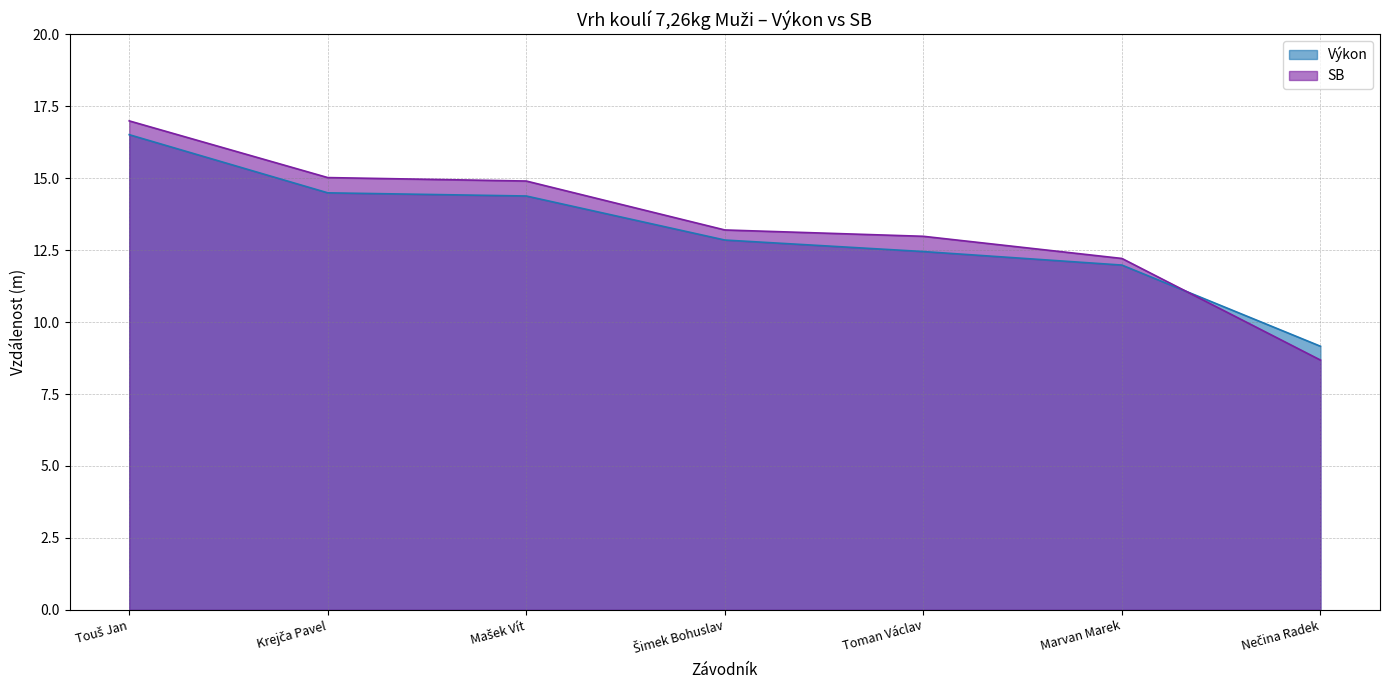

Is the value of SB at Marvan Marek greater than the value of Výkon at Mašek Vít?

No